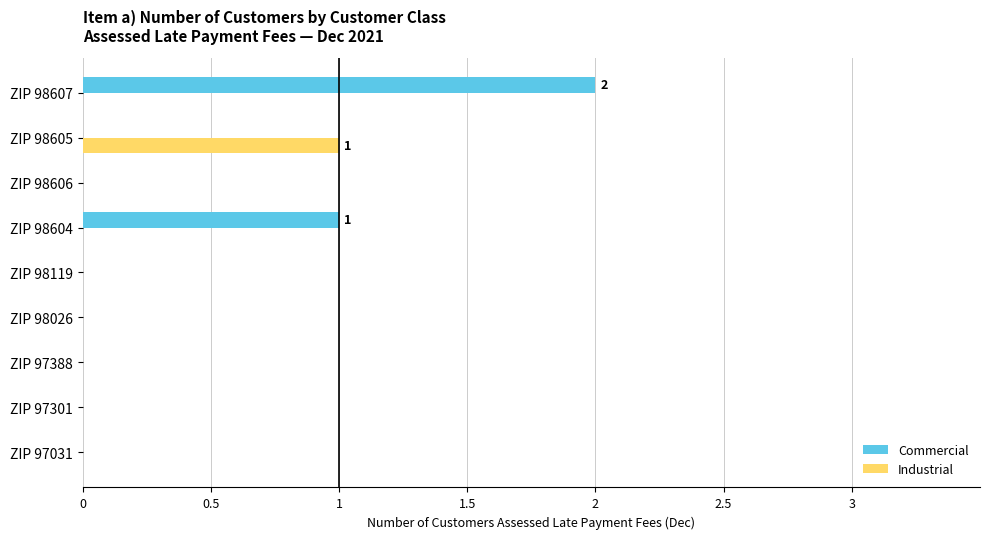

Between ZIP 98119 and ZIP 98607, which series saw the biggest shift?

Commercial